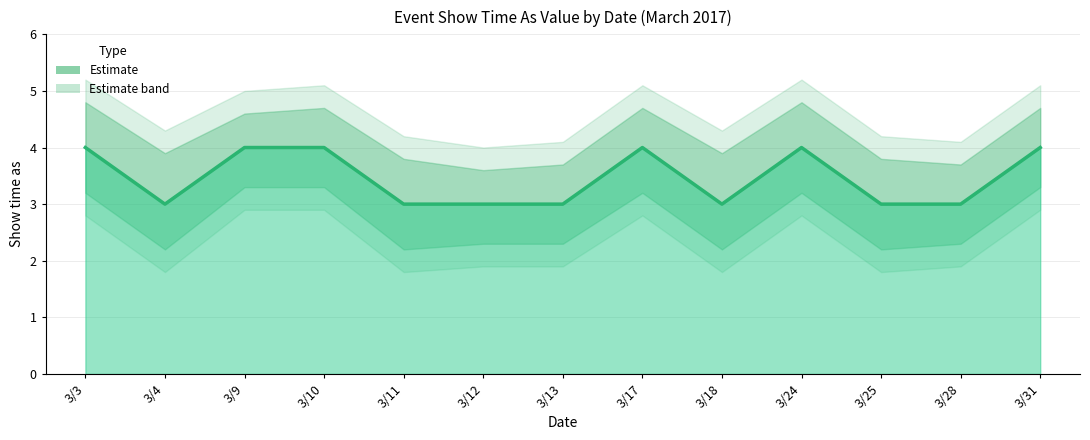

The chart shows a value of 5 at 3/25. True or false?

False